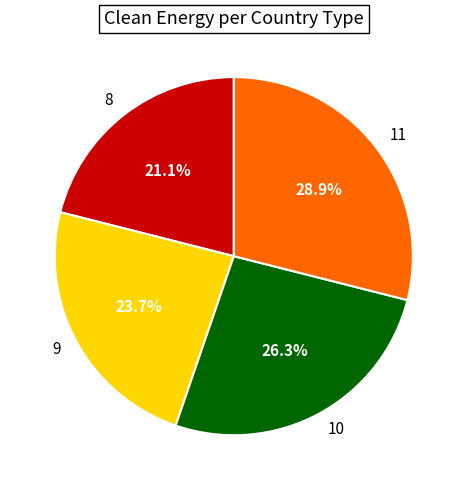

What portion of the pie excludes 8?

78.9%